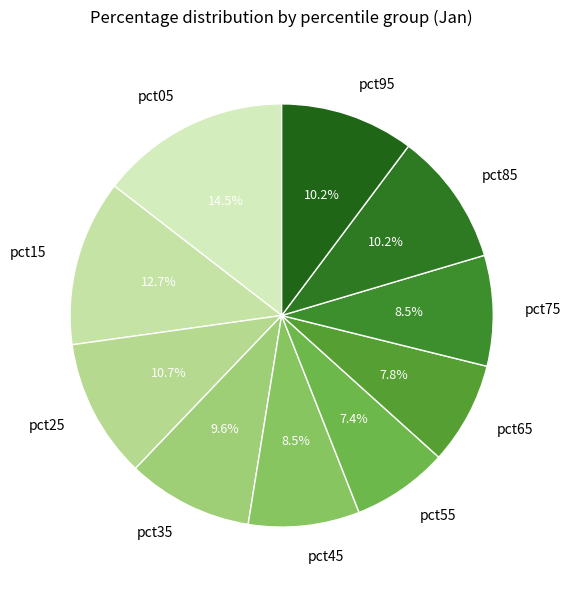

Combined, what portion of the pie is pct35 and pct65?

17.4%